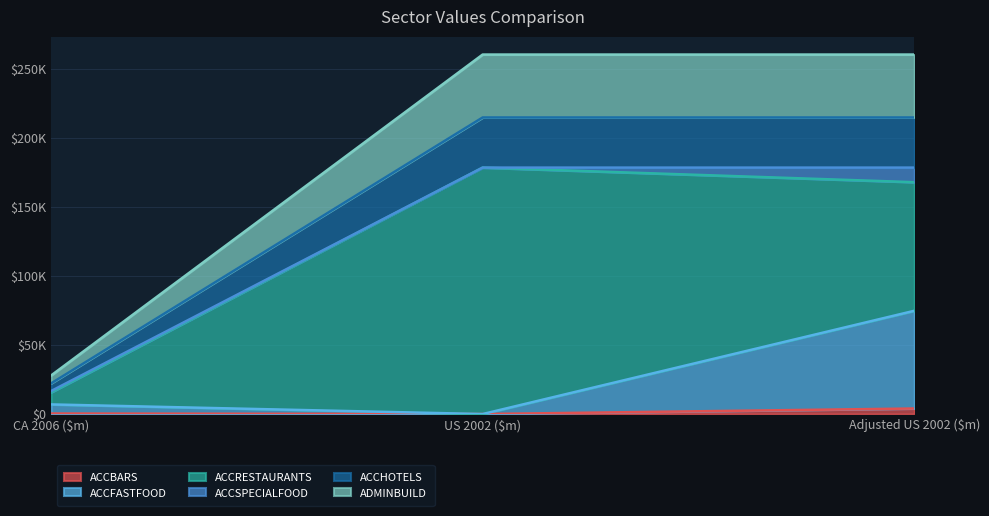

Is the value of ADMINBUILD at CA 2006 ($m) greater than the value of ACCFASTFOOD at CA 2006 ($m)?

Yes